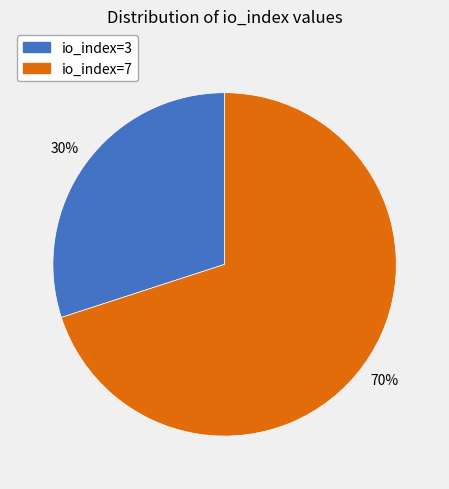

Which slice is the smallest?

io_index=3